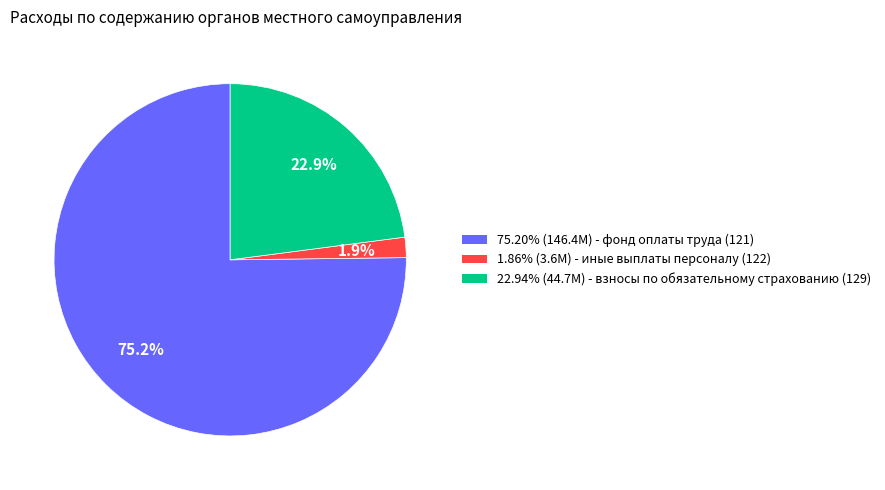

Does any single category account for the majority?

Yes